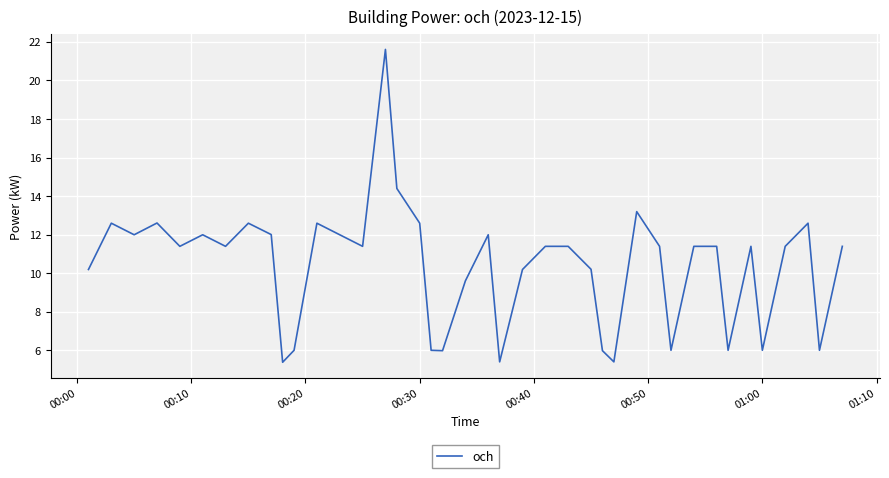

What is the smallest value displayed?

5.4